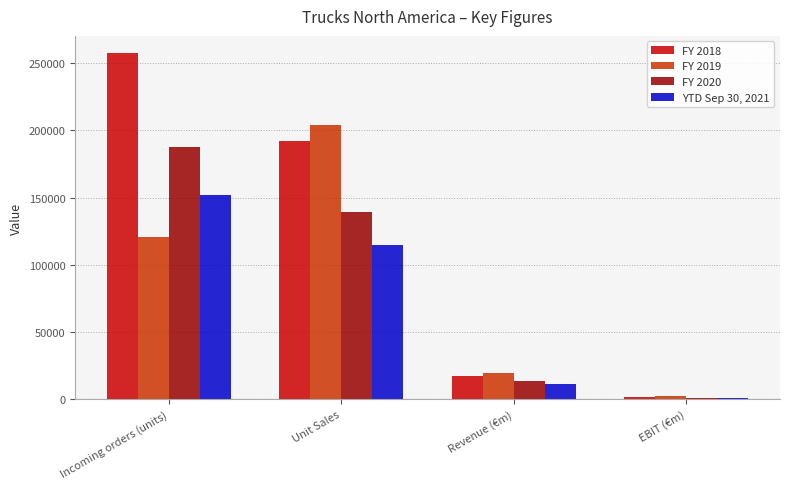

What is the difference between the maximum and minimum values in the YTD Sep 30, 2021 series?

150921.0